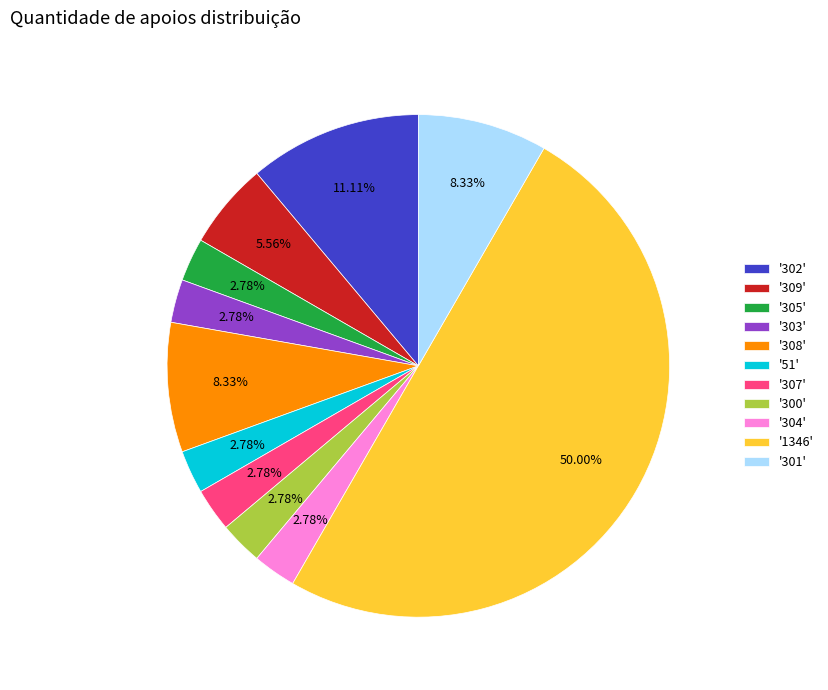

Combined, do '301' and '300' account for over 50%?

No